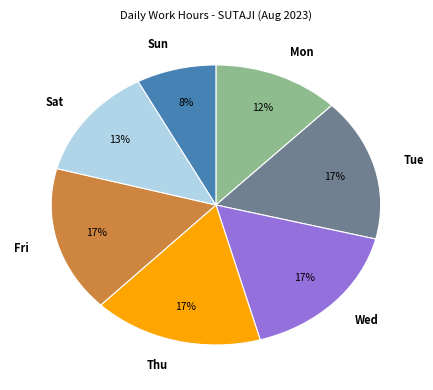

To the nearest percent, what percentage of the pie is Tue?

17%